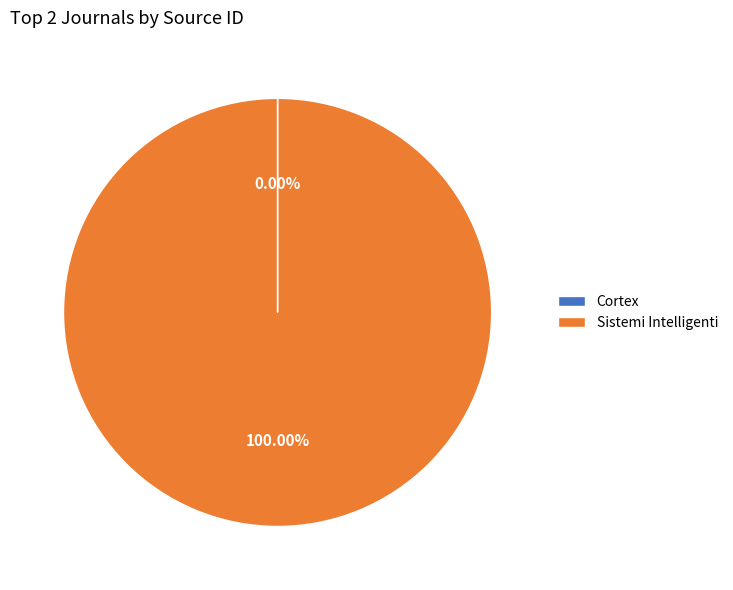

To the nearest percent, what is the difference between the largest and smallest slice percentages?

100%